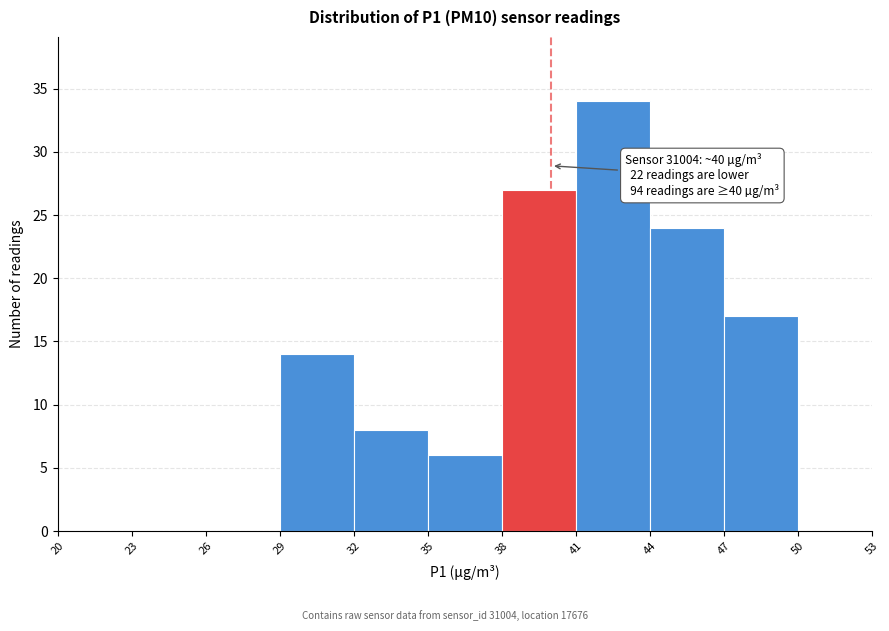

Over which range of the x-axis is the bar tallest?

41 to 44